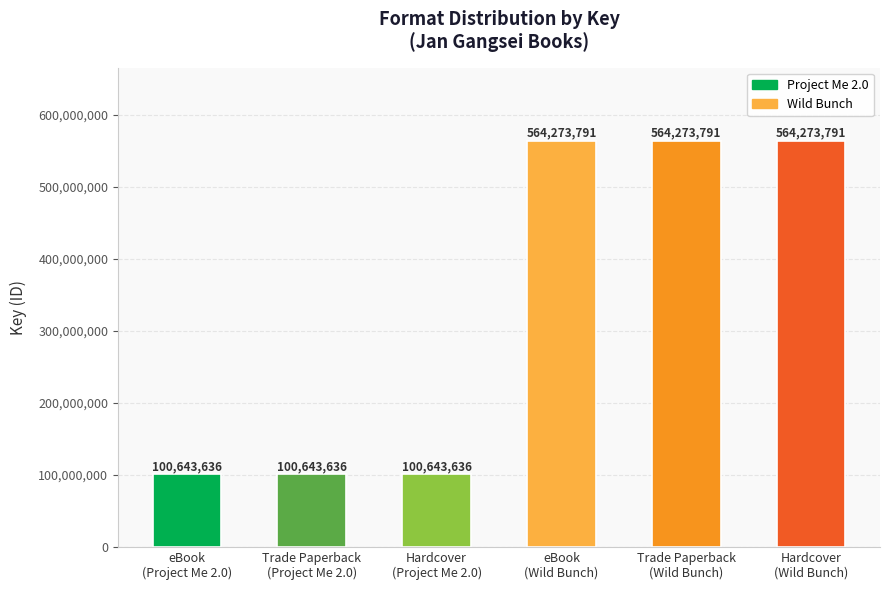

What is the difference between the second highest and second lowest values?

463630155